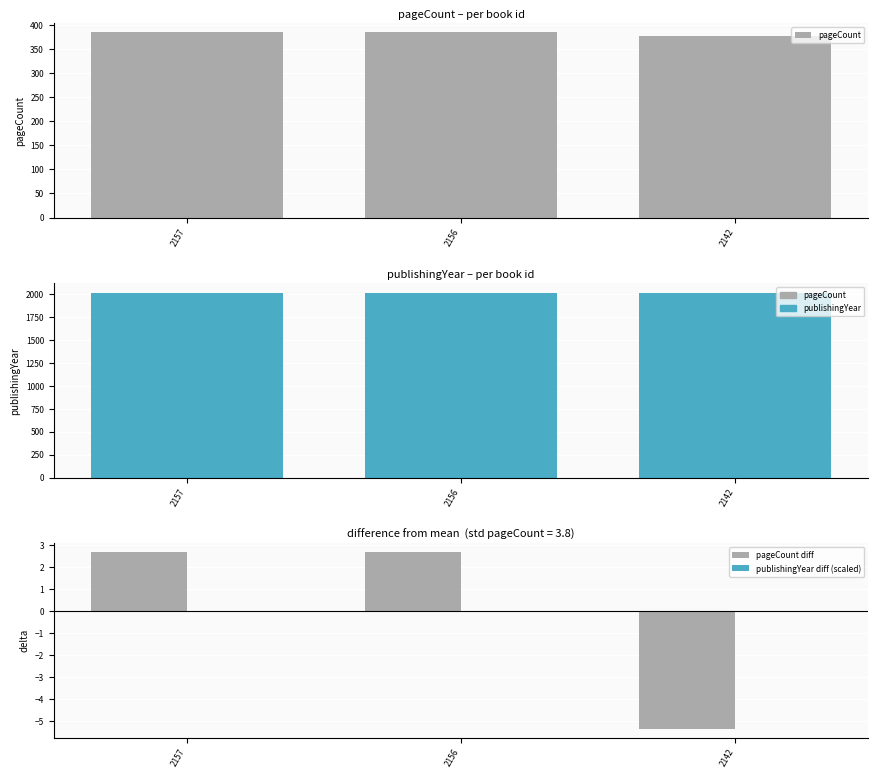

Which series has the widest spread of values?

pageCount